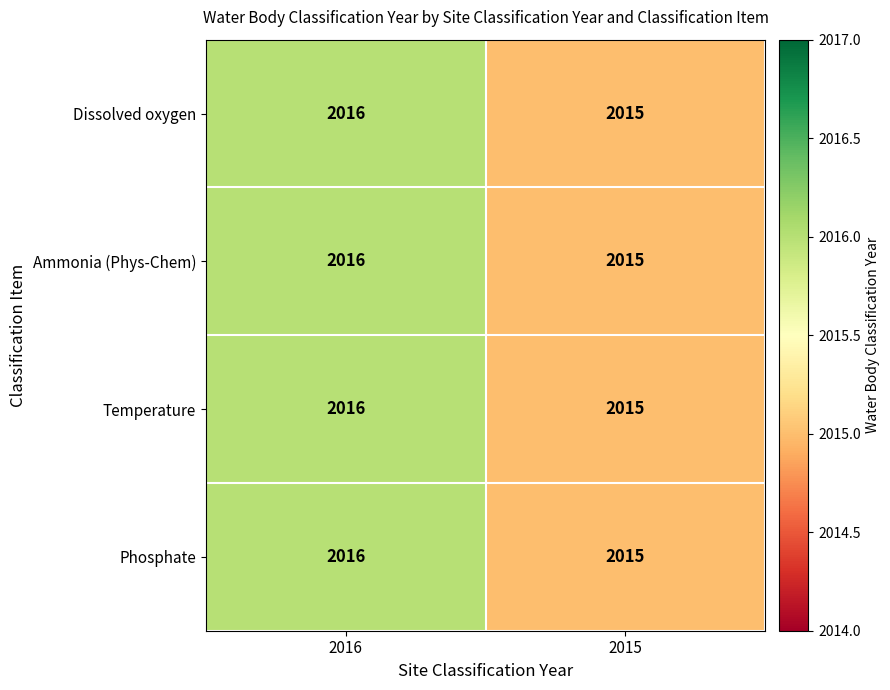

What is the greatest value displayed?

2016